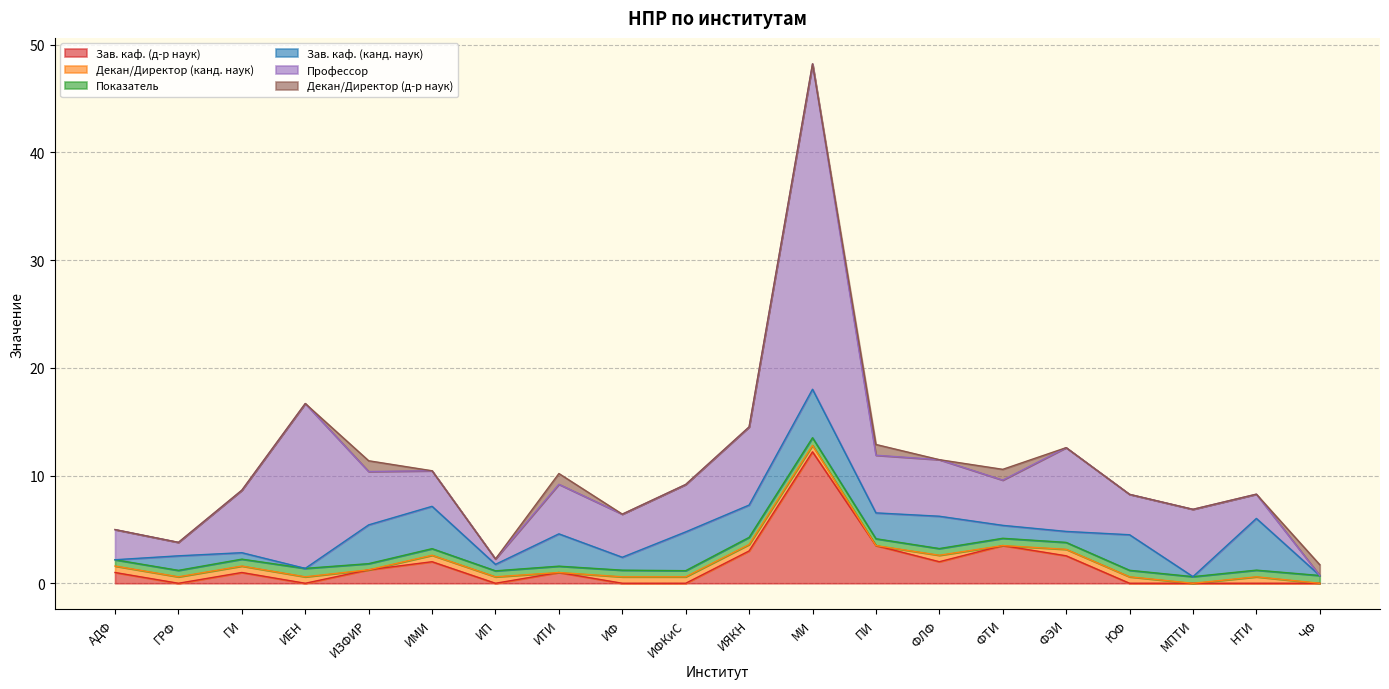

How many interior local valleys does the Зав. каф. (д-р наук) series have?

4